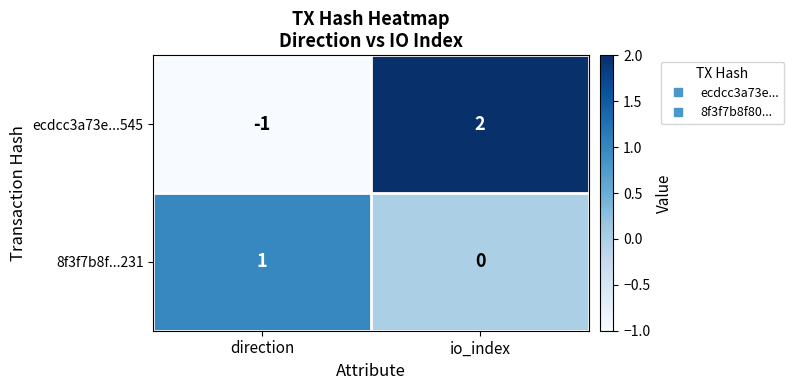

Which category has the lowest value in the ecdcc3a73e...545 series?

direction